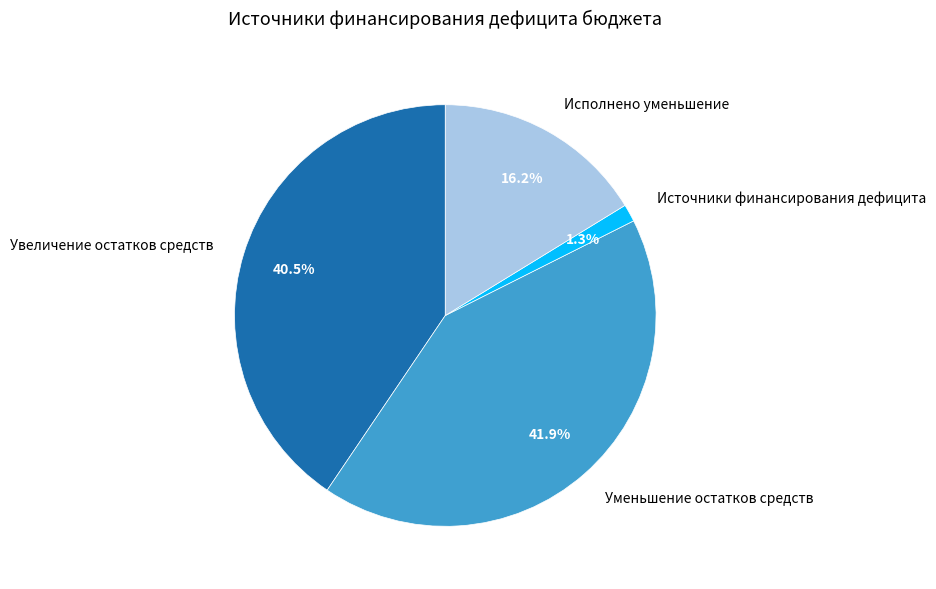

Is the sum of Источники финансирования дефицита and Уменьшение остатков средств greater than half?

No